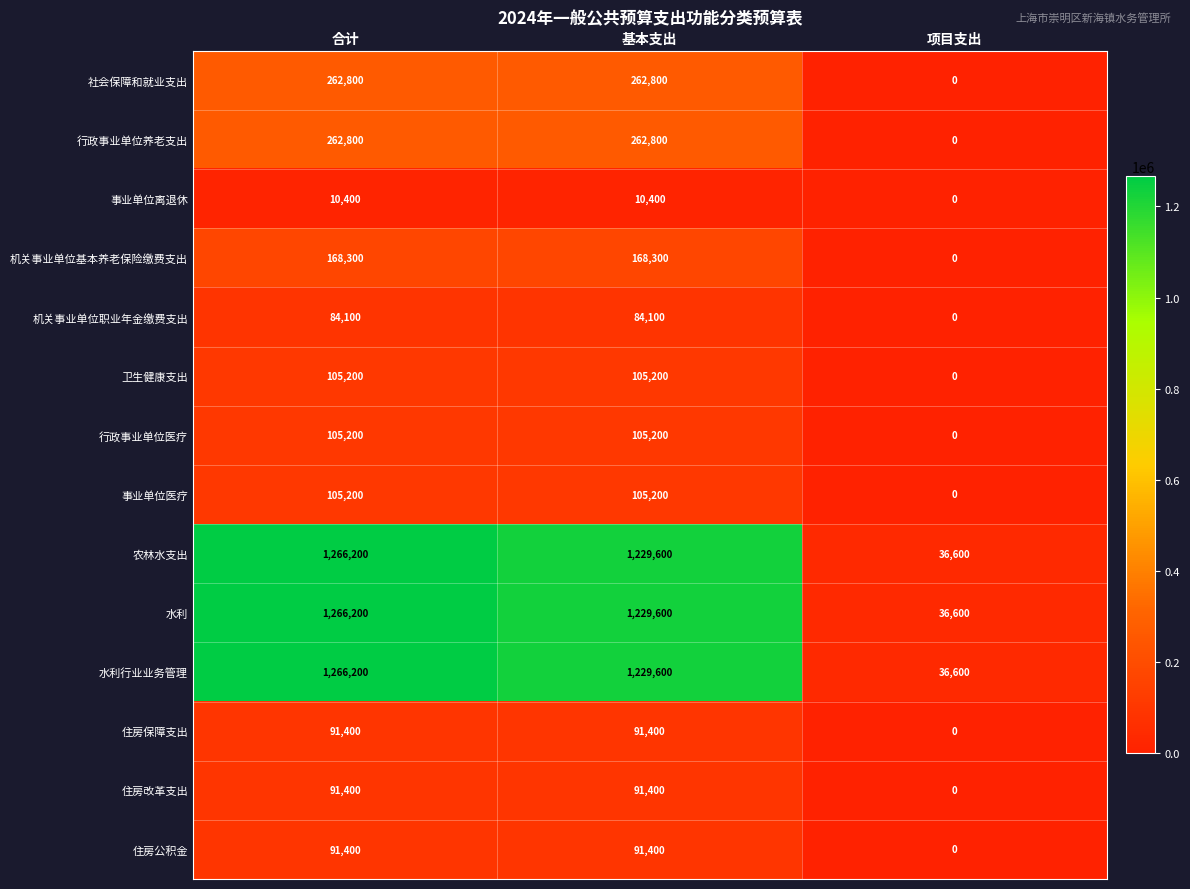

Which category has the lowest value across all series?

项目支出